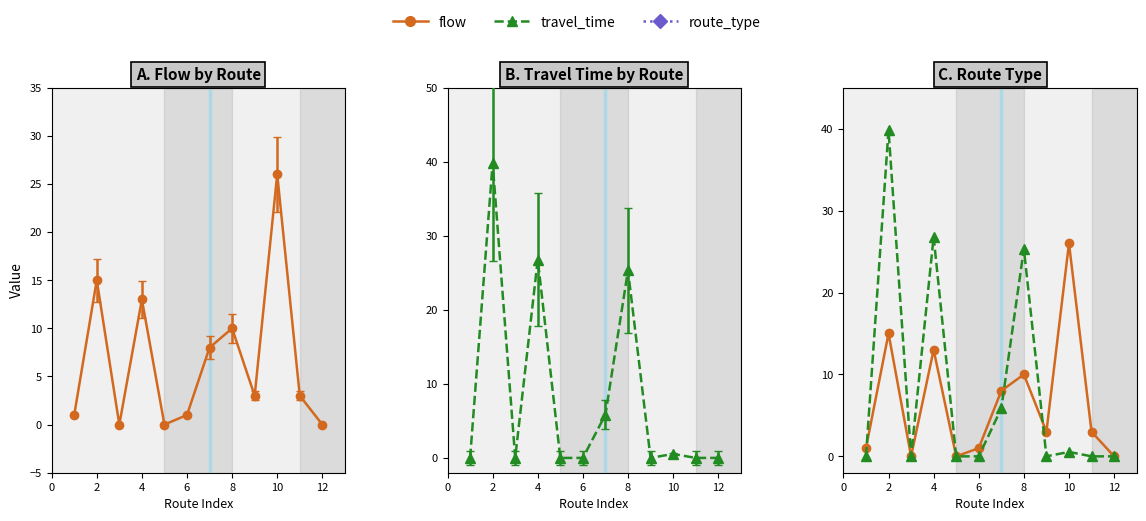

At which category is the sum across all series the highest?

2